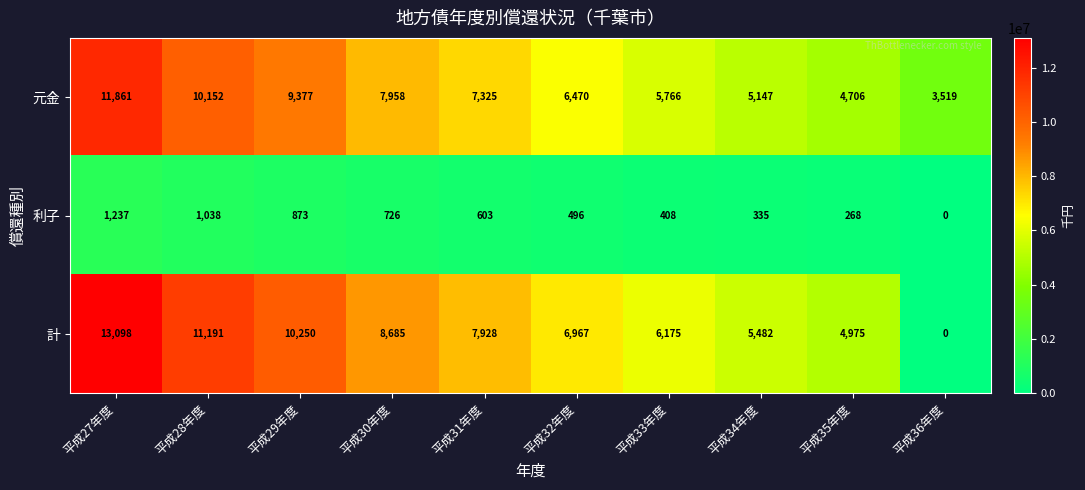

What is the difference between the highest and lowest values at 平成33年度?

5766550